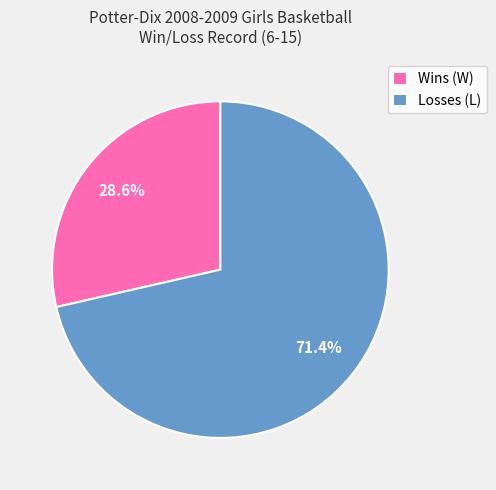

Between Losses (L) and Wins (W), which is larger?

Losses (L)